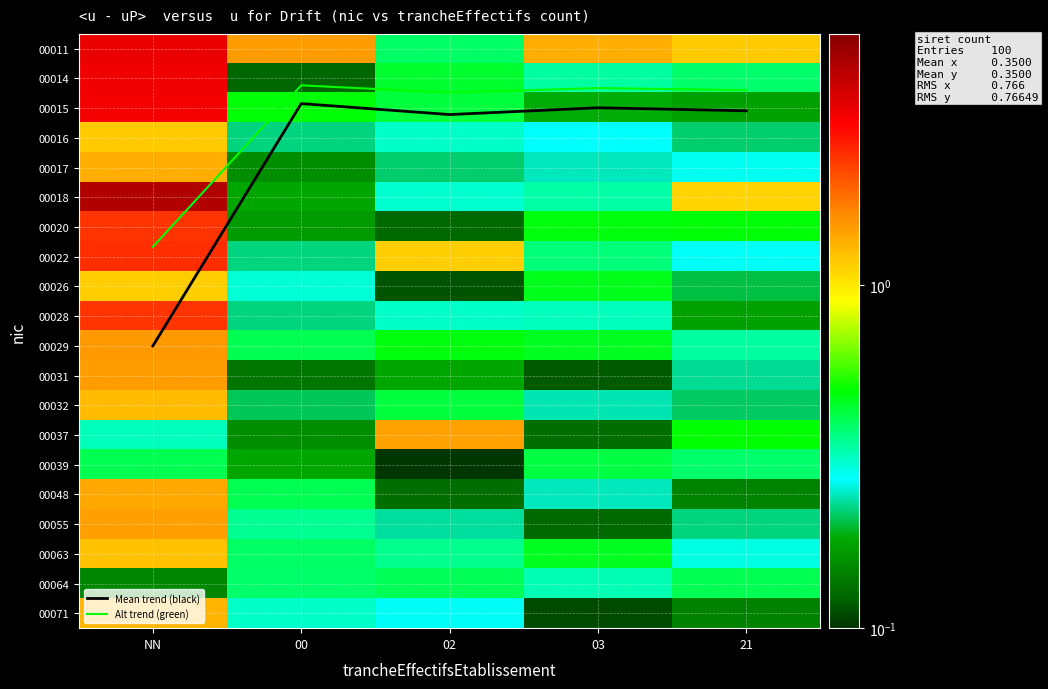

Where is 00063 nearest to the value 0?

21